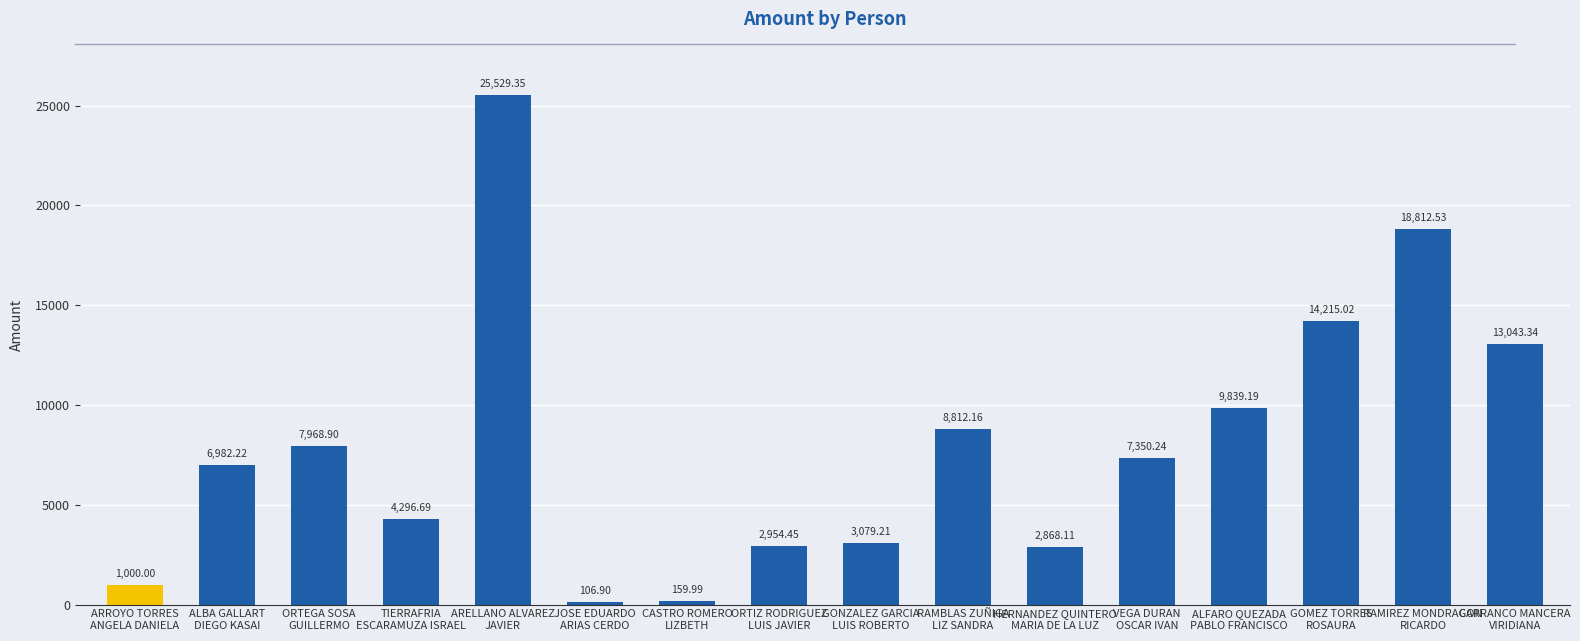

How many categories are shown in the chart?

16